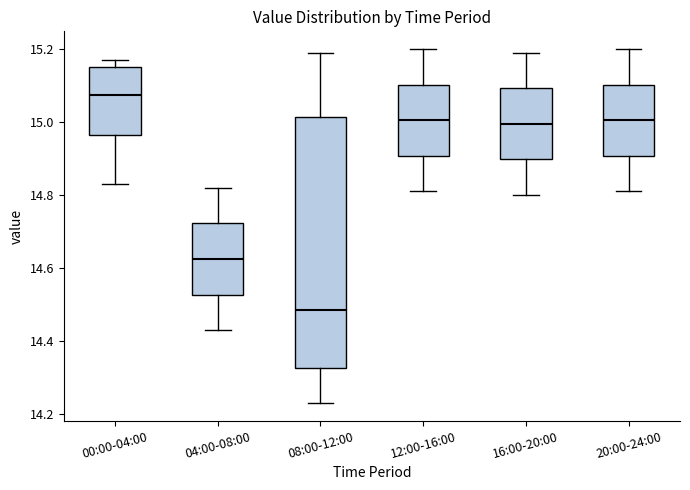

Which box is the tallest, from its lower edge to its upper edge?

08:00-12:00